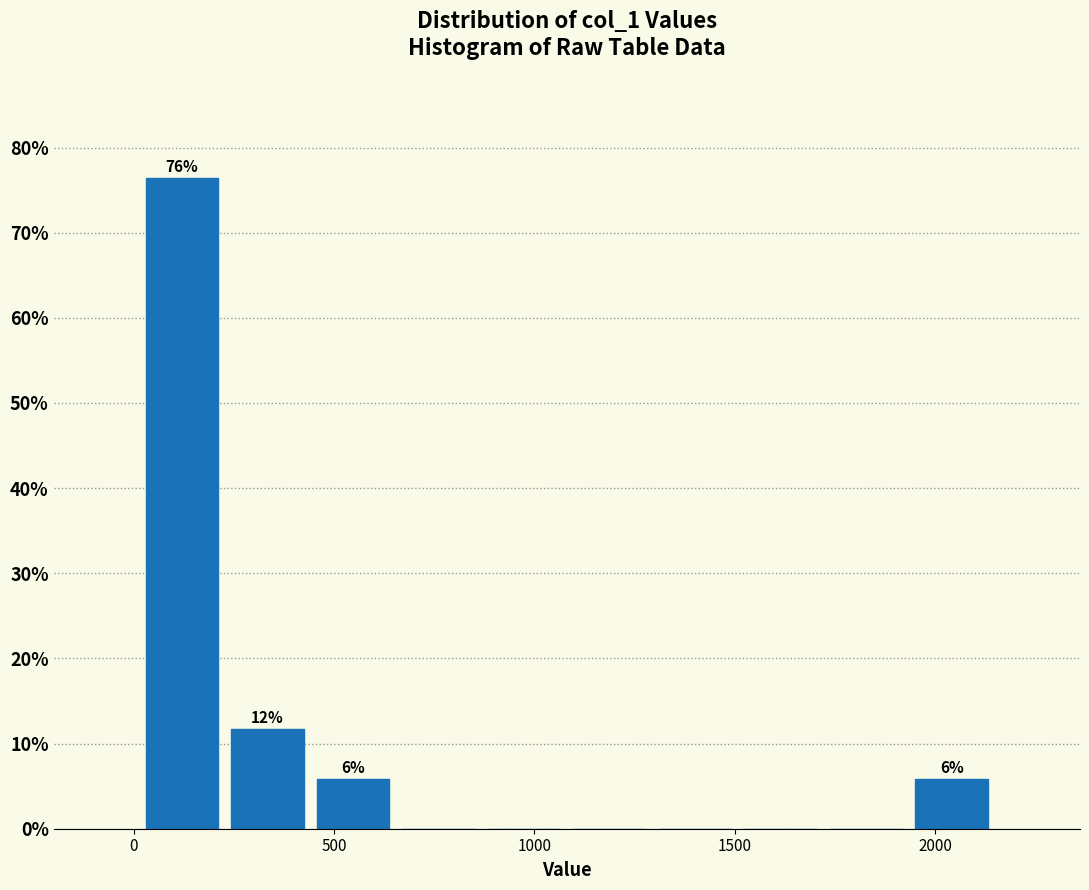

Which range on the x-axis has the tallest bar?

0 to 250